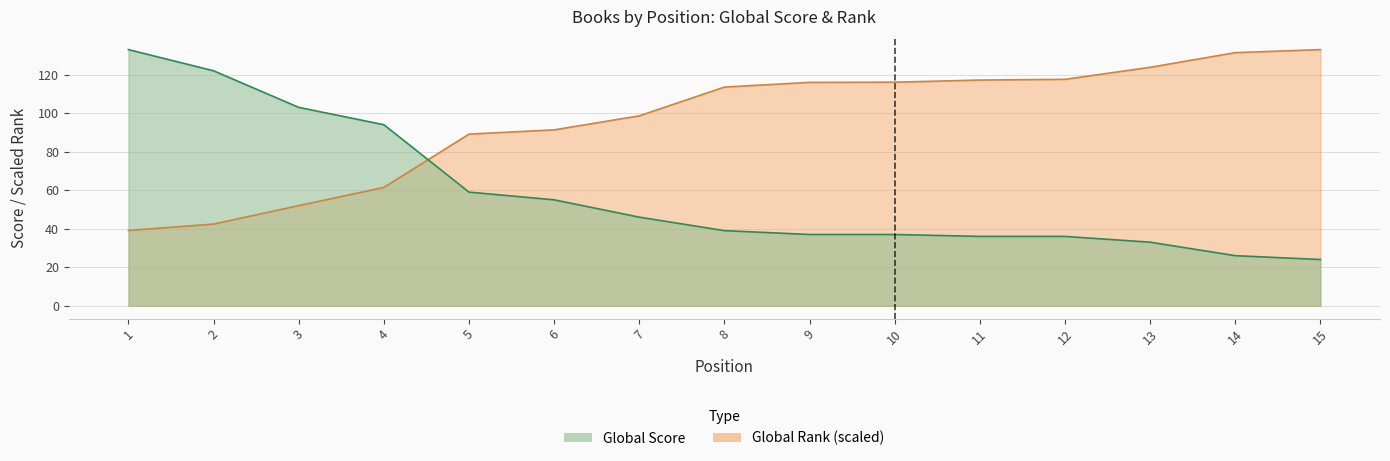

Which series has the largest total across all categories?

Global Rank